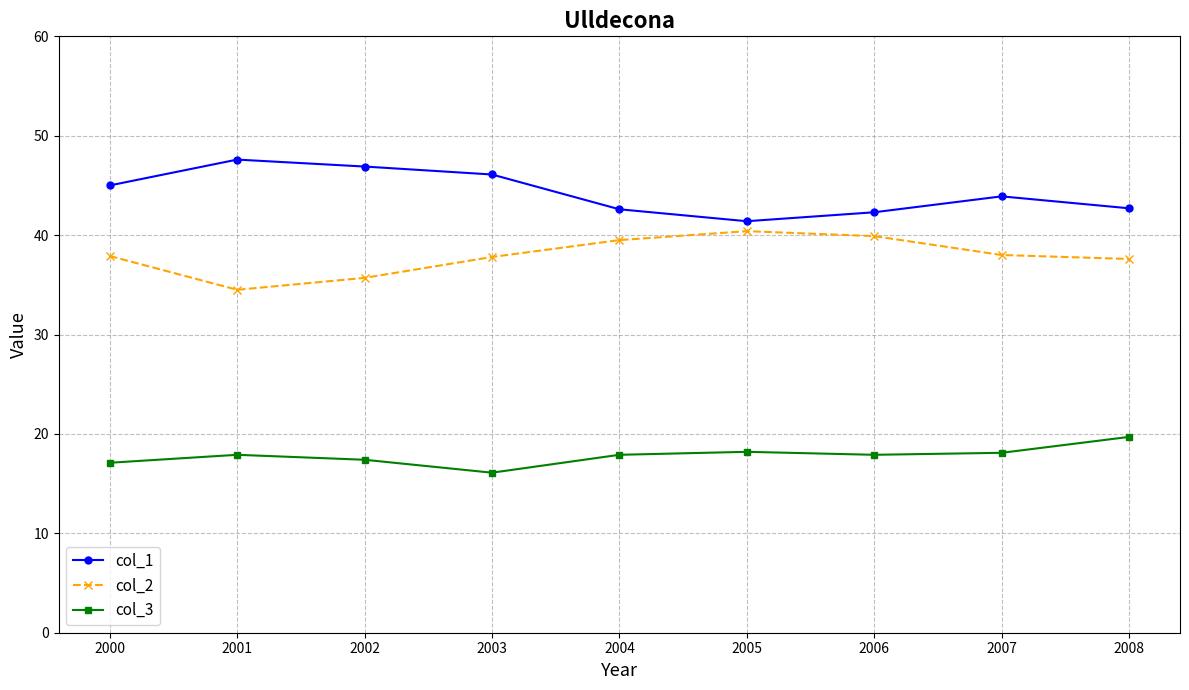

What is the spread (max minus min) of values at 2008?

23.0